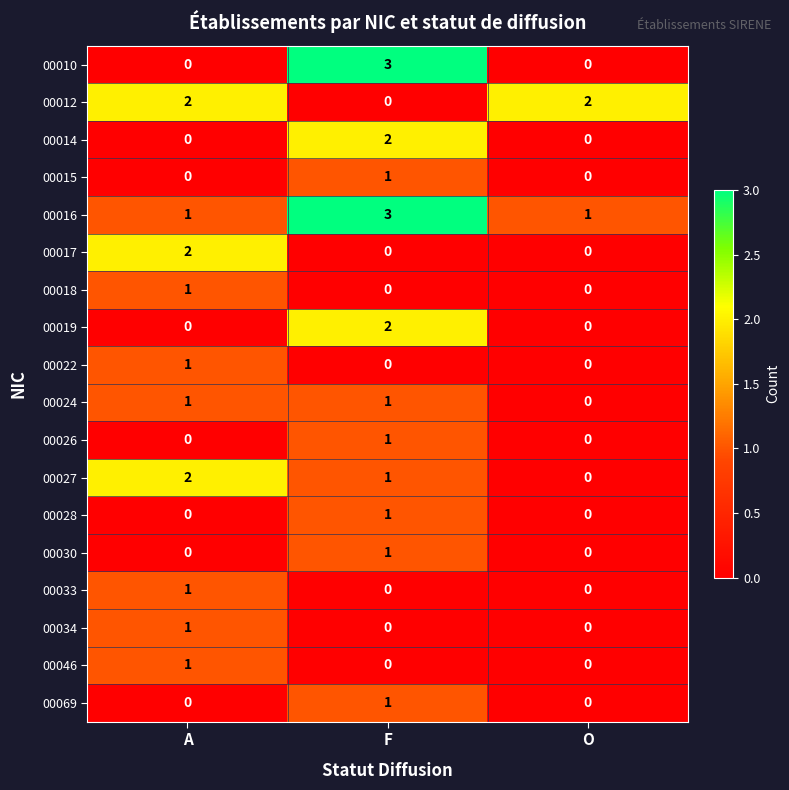

How many data points in 00026 are above 0?

1